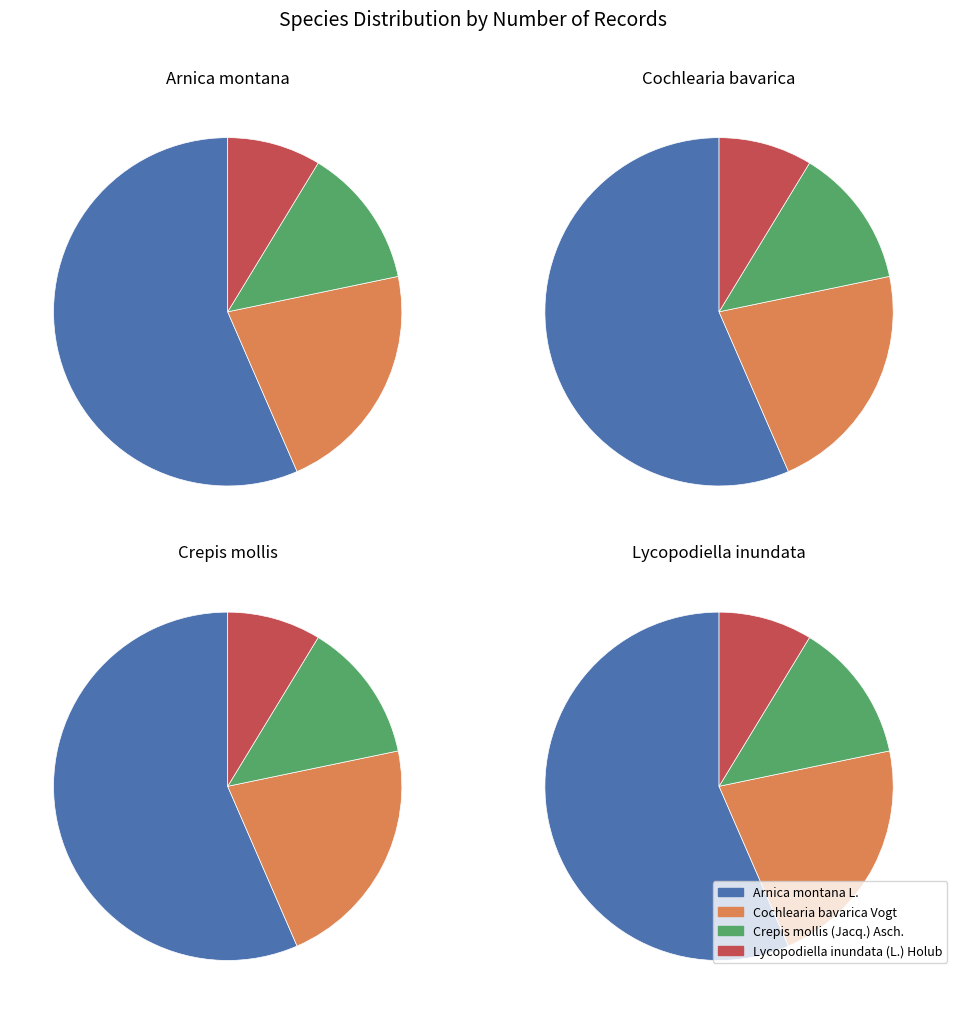

What percentage is the Crepis mollis (Jacq.) Asch. slice, to the nearest percent?

13%